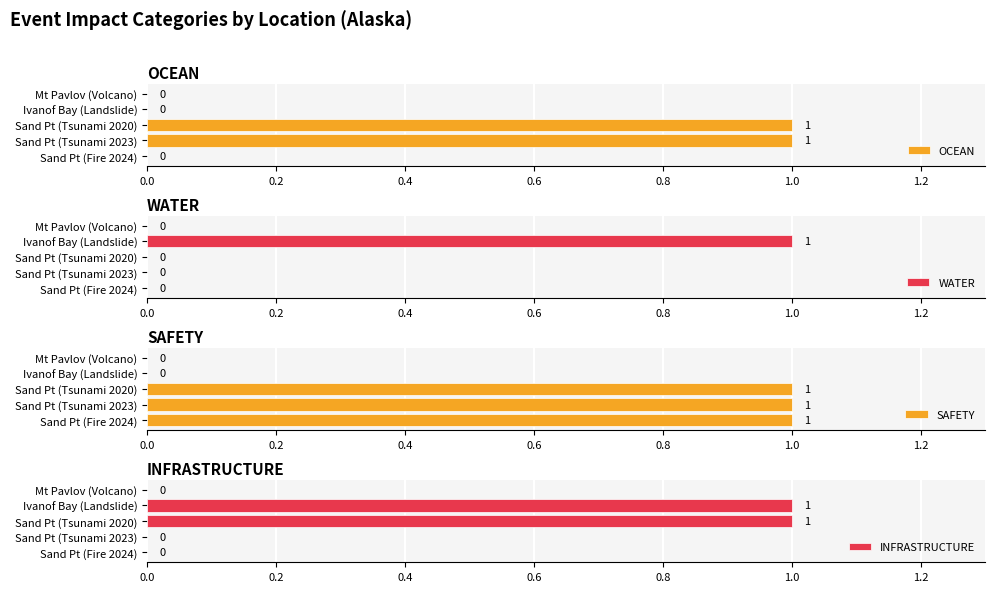

The value of OCEAN at Ivanof Bay (Landslide) is 0. True or false?

True